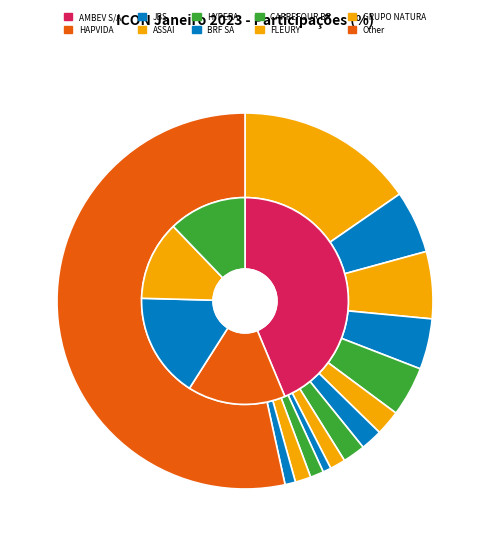

How many slices are in this pie chart?

14